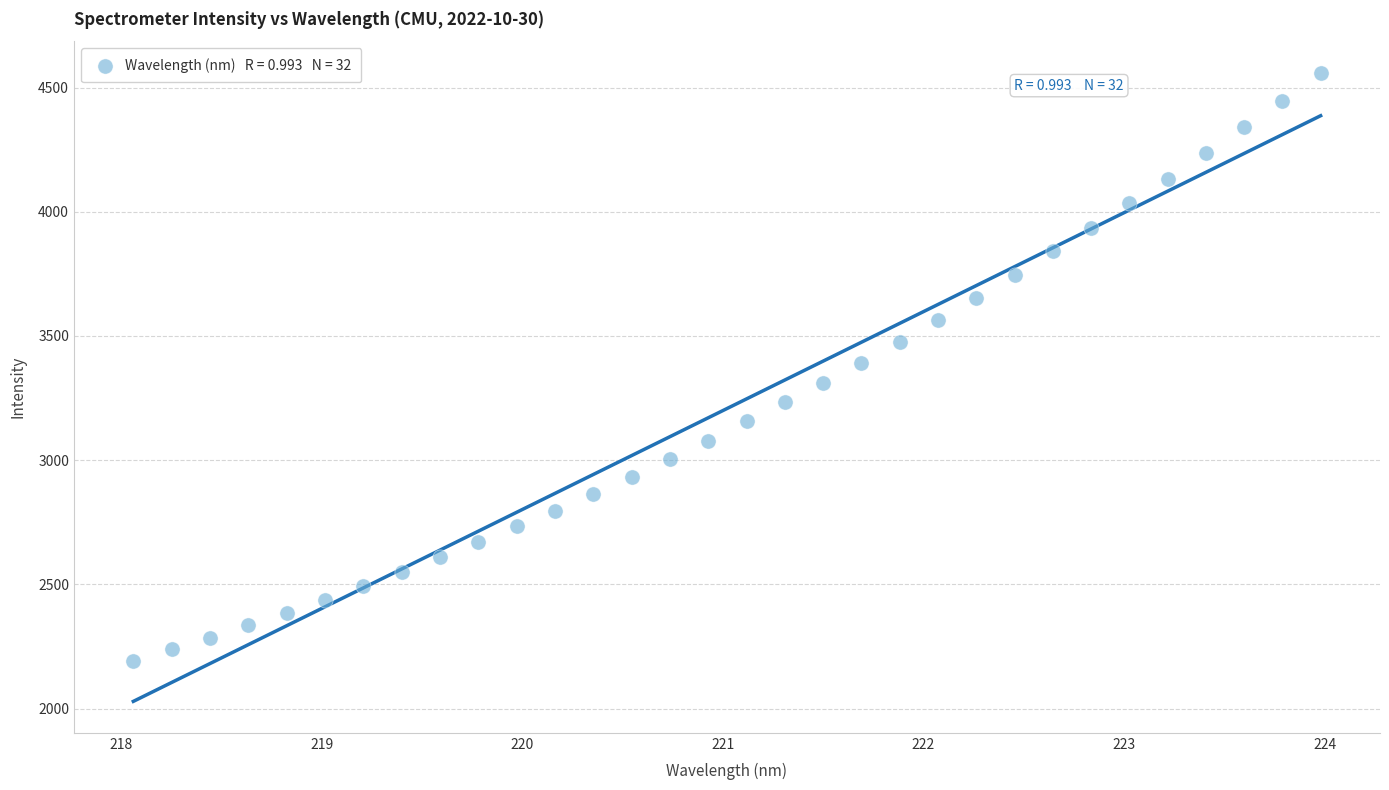

What is the range of Y values (max minus min)?

2370.8